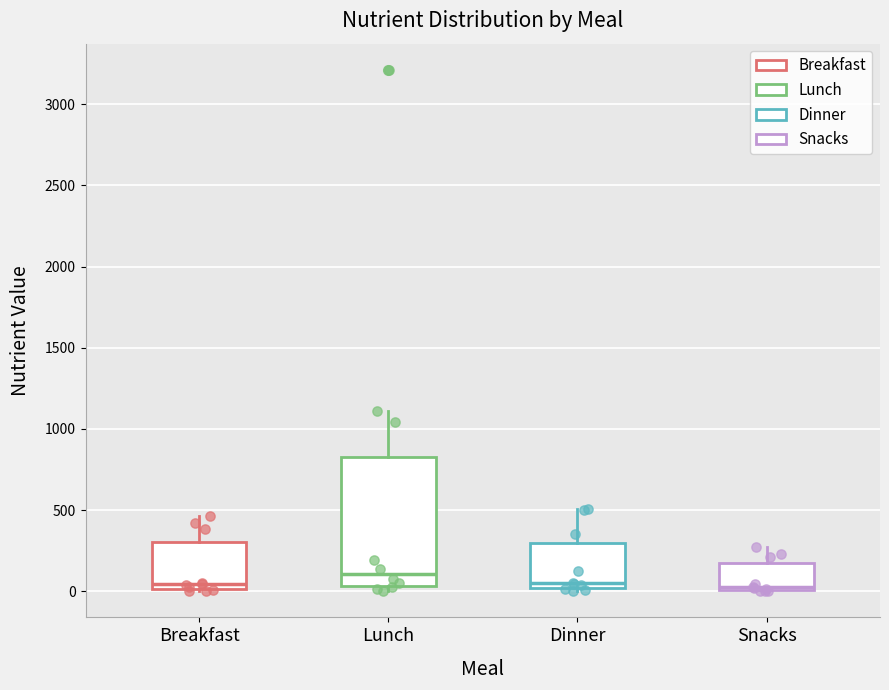

Comparing the boxes themselves (not the whiskers), which one is the tallest?

Lunch